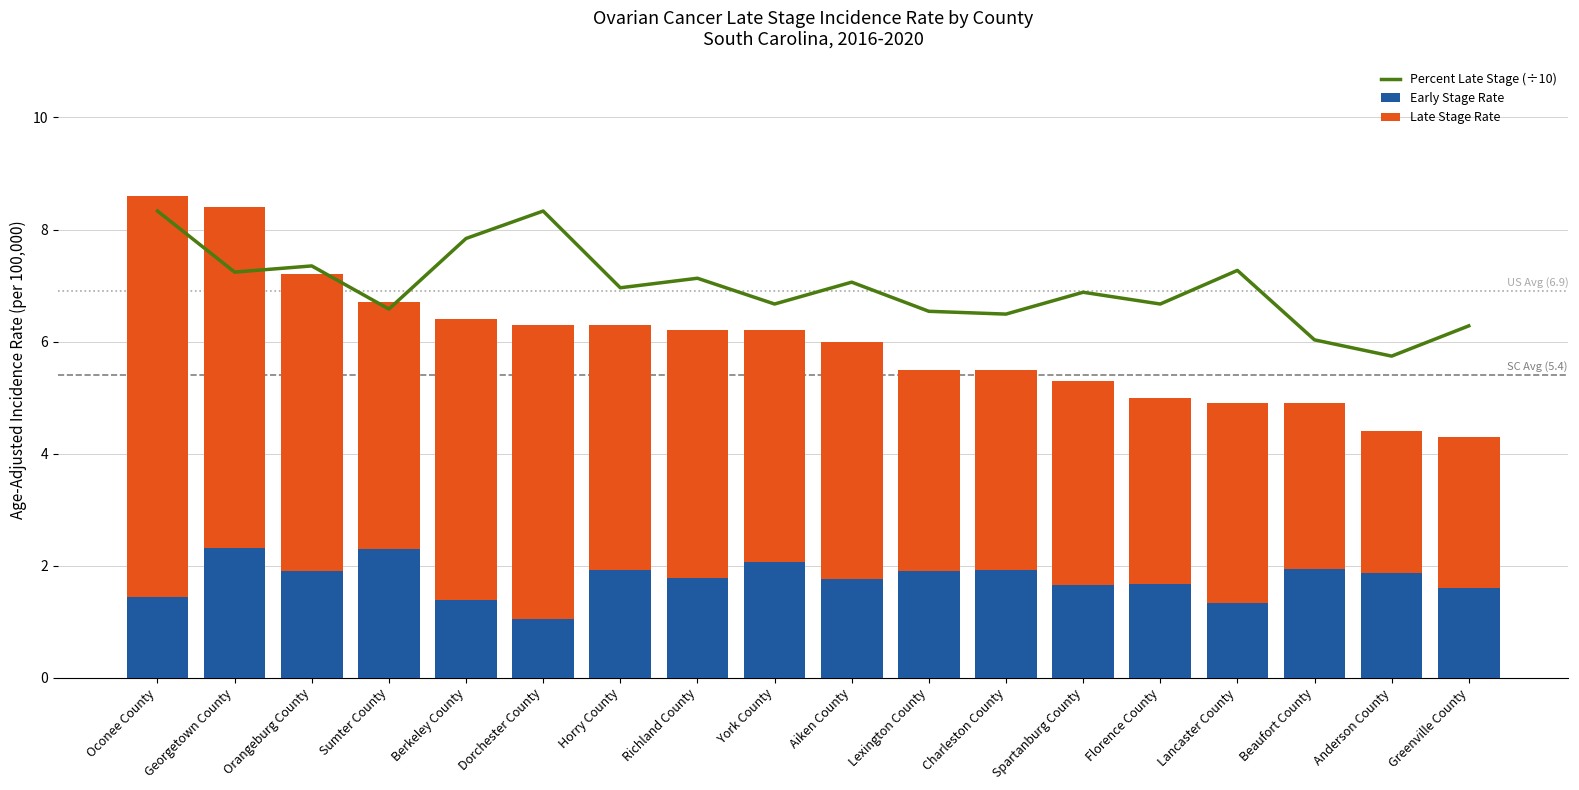

What are all the series names shown in the legend?

Percent Late Stage (÷10), Early Stage Rate, Late Stage Rate